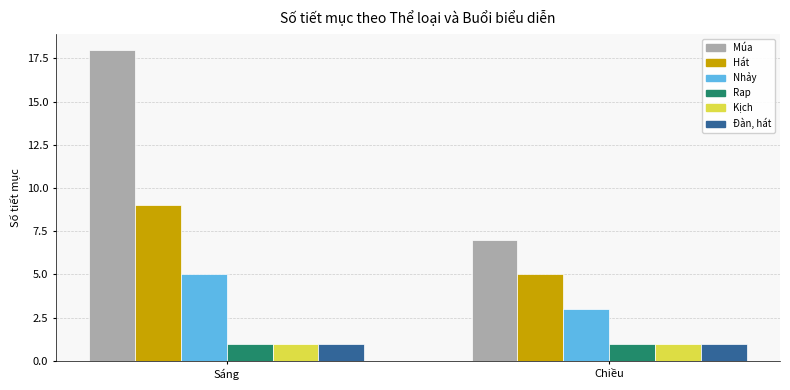

What position from the left is Chiều?

2